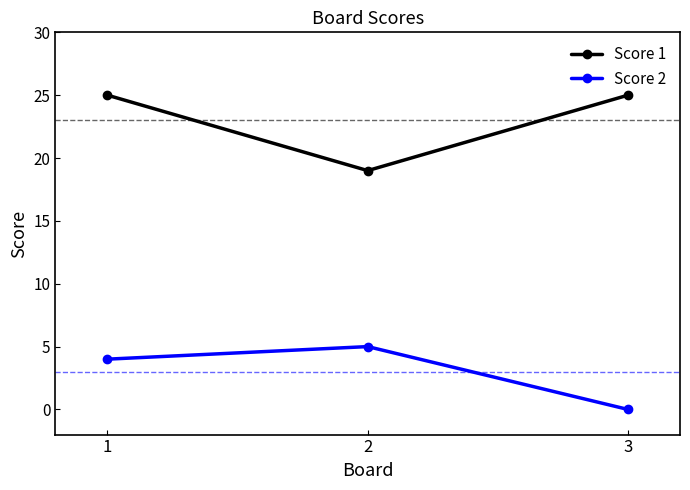

Rank the series by their average value, from highest to lowest.

Score 1, Score 2